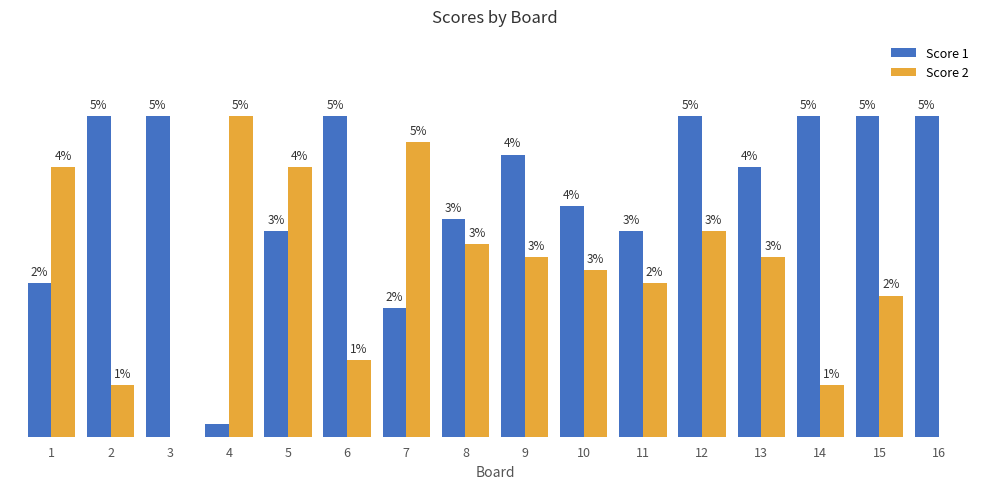

What are all the series names shown in the legend?

Score 1, Score 2